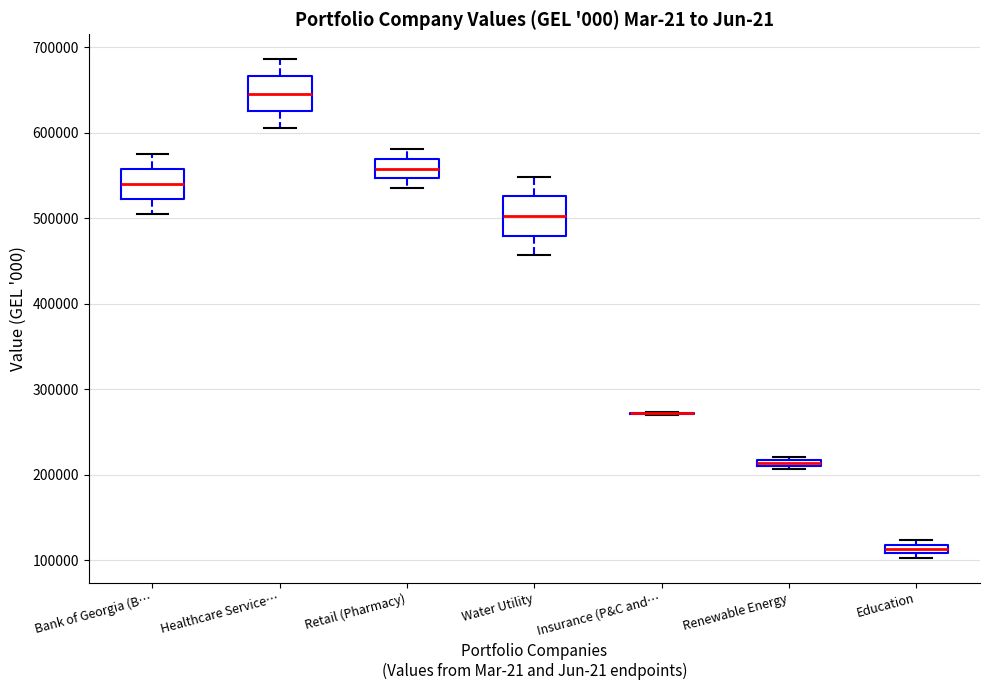

Where is the upper edge of the box for Education on the y-axis? The values are not printed on the chart, so give them approximately, as read against the axis.

120000